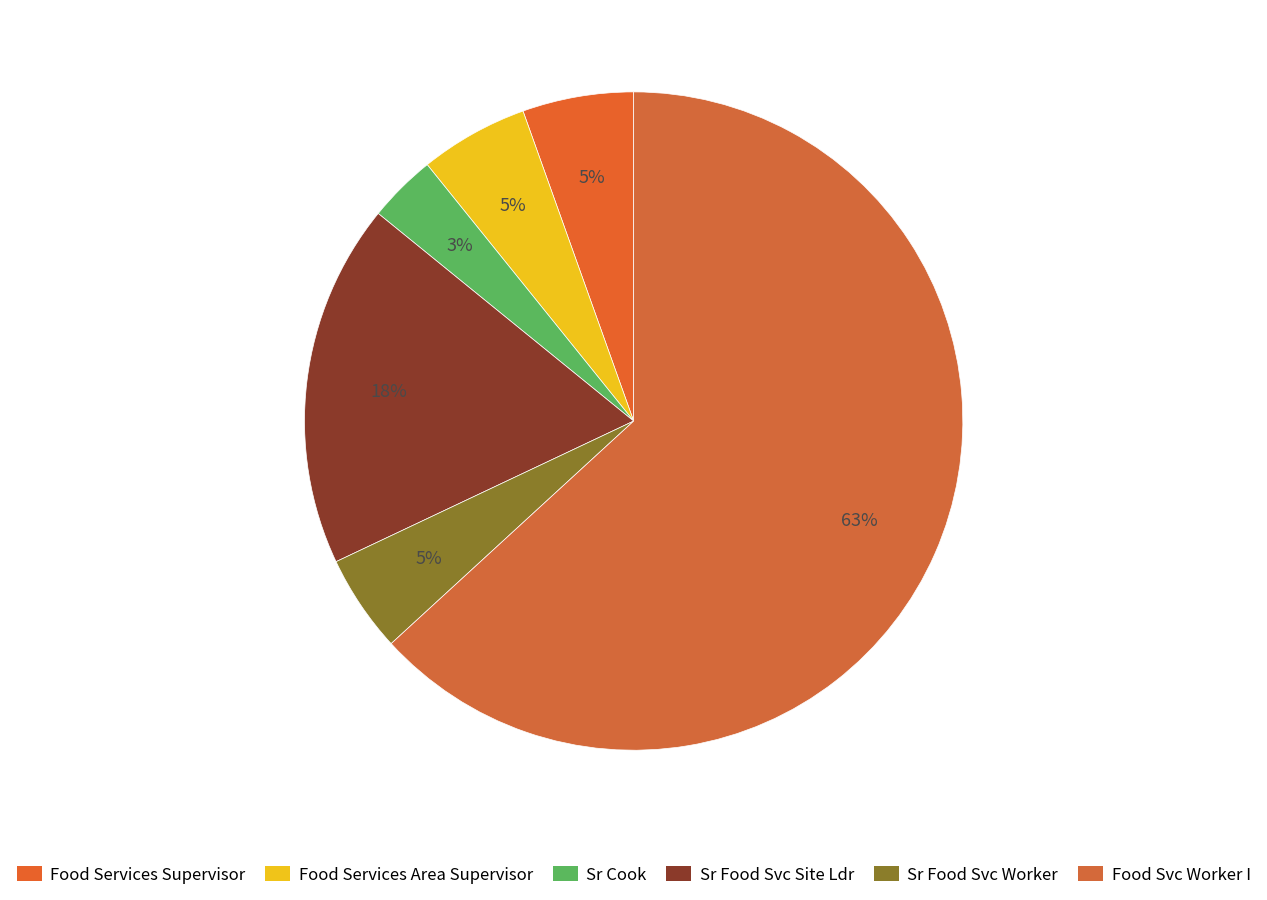

Is there any slice that represents more than half of the pie?

Yes